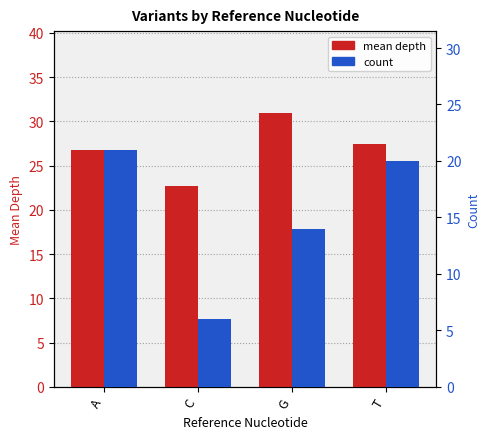

Read the mean depth value at A.

26.8